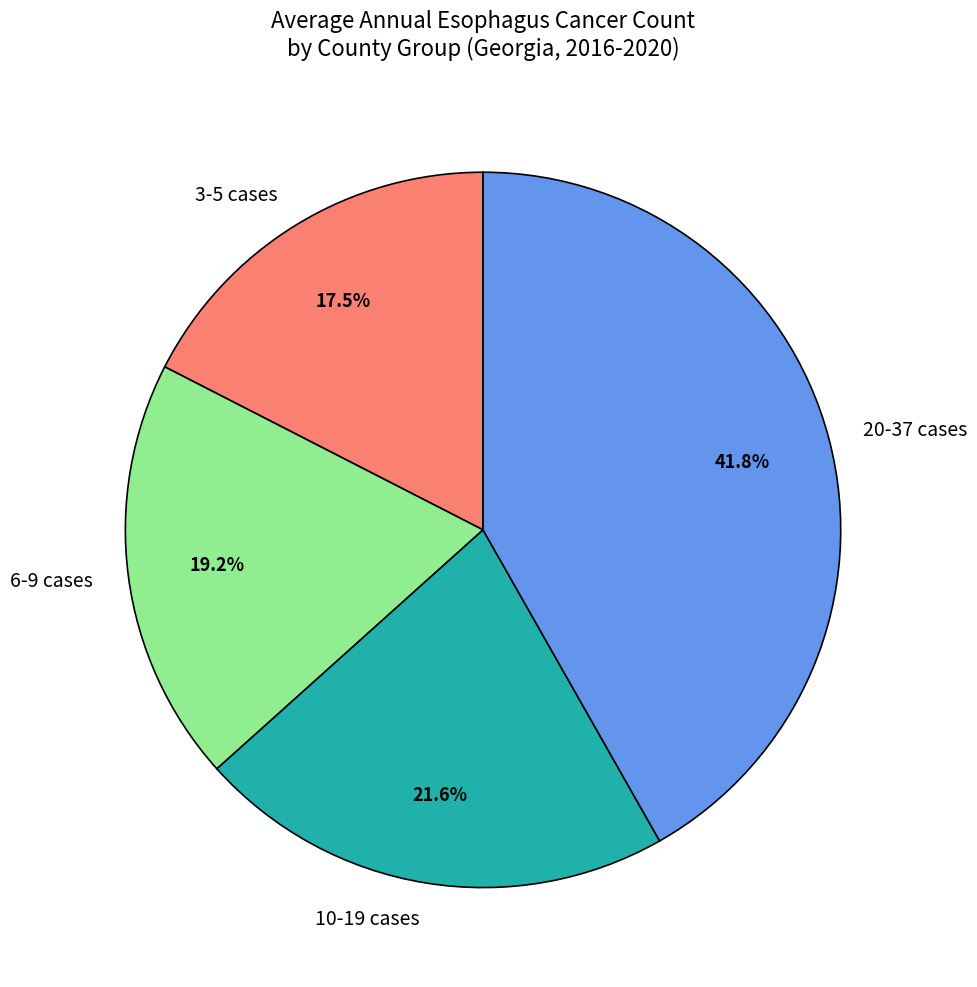

Which category has the biggest portion of the pie?

20-37 cases